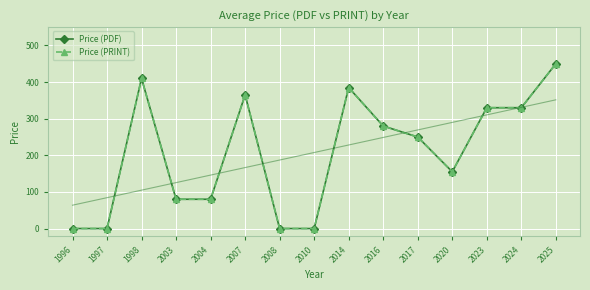

What is the difference between the Price (PRINT) values at 2020 and 2017?

95